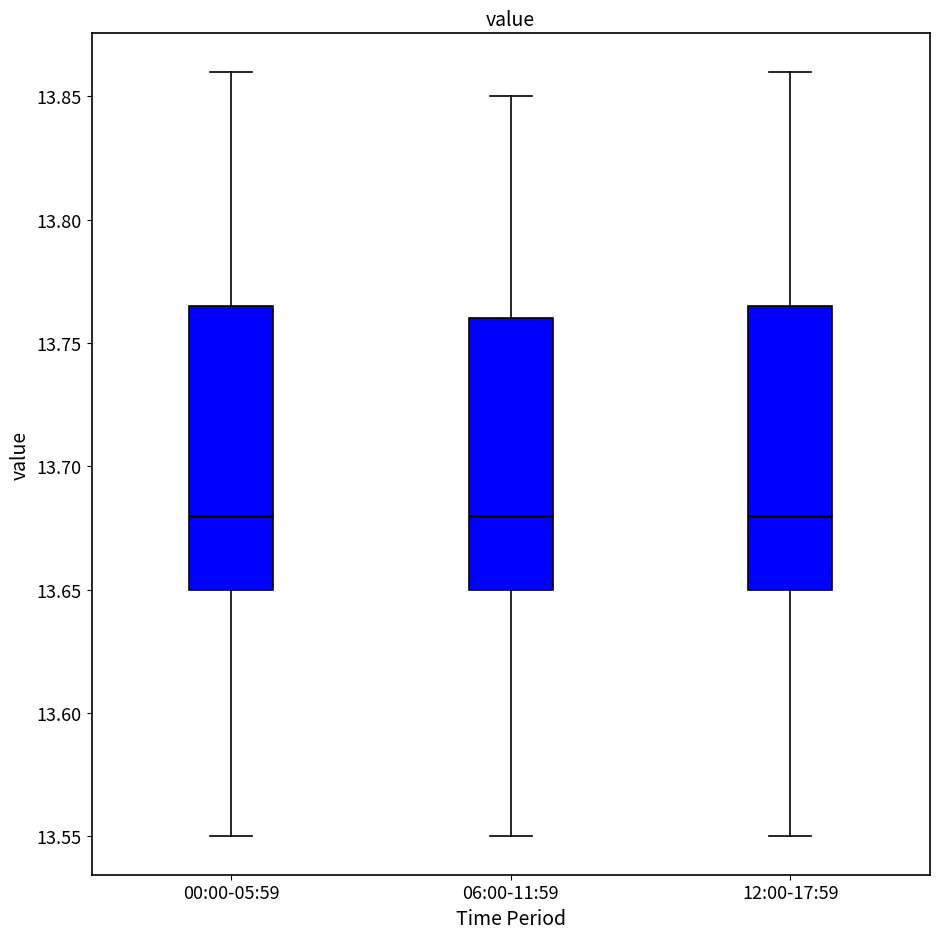

Reading left to right, read every box against the y-axis: the position of its median line, the range the box covers, and the ends of its whiskers. The values are not printed on the chart, so give them approximately, as read against the axis.

00:00-05:59: median 13.680, box 13.650 to 13.765, whiskers 13.550 to 13.860
06:00-11:59: median 13.680, box 13.650 to 13.760, whiskers 13.550 to 13.850
12:00-17:59: median 13.680, box 13.650 to 13.765, whiskers 13.550 to 13.860